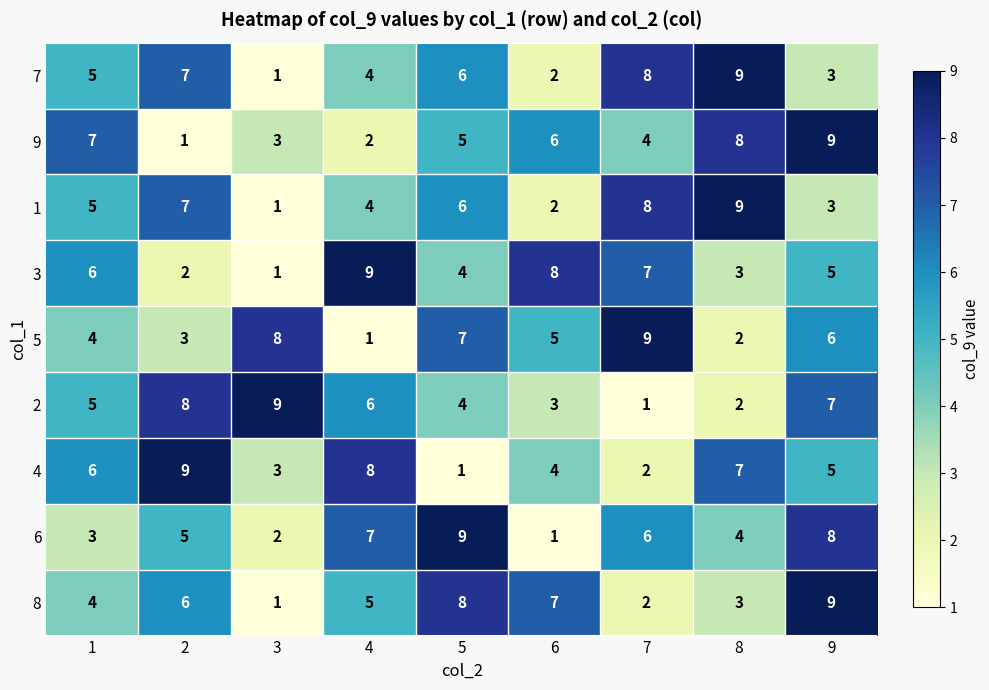

Between 2 and 6, which series saw the biggest shift?

3